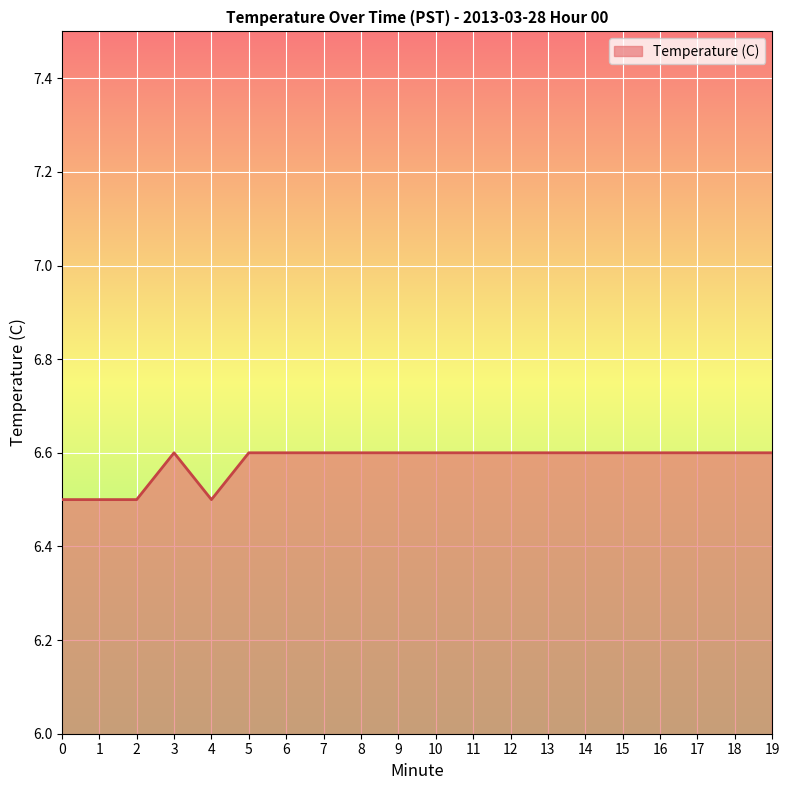

True or false: the data shows 9.8 at 11.

False